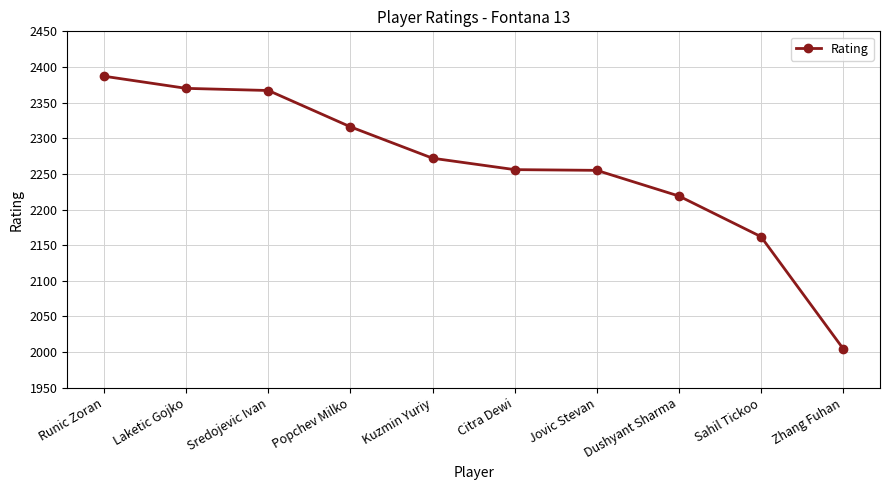

What is the difference between the values at Citra Dewi and Sahil Tickoo?

94